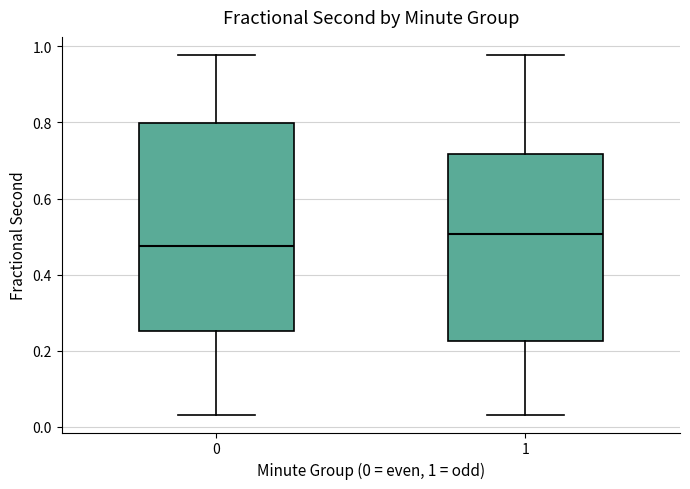

Reading left to right, transcribe this box plot: for each box, give where its median line is, the range the box spans, and where its two whiskers end, as read against the y-axis. The values are not printed on the chart, so give them approximately, as read against the axis.

0: median 0.48, box 0.26 to 0.80, whiskers 0.04 to 0.98
1: median 0.50, box 0.22 to 0.72, whiskers 0.04 to 0.98